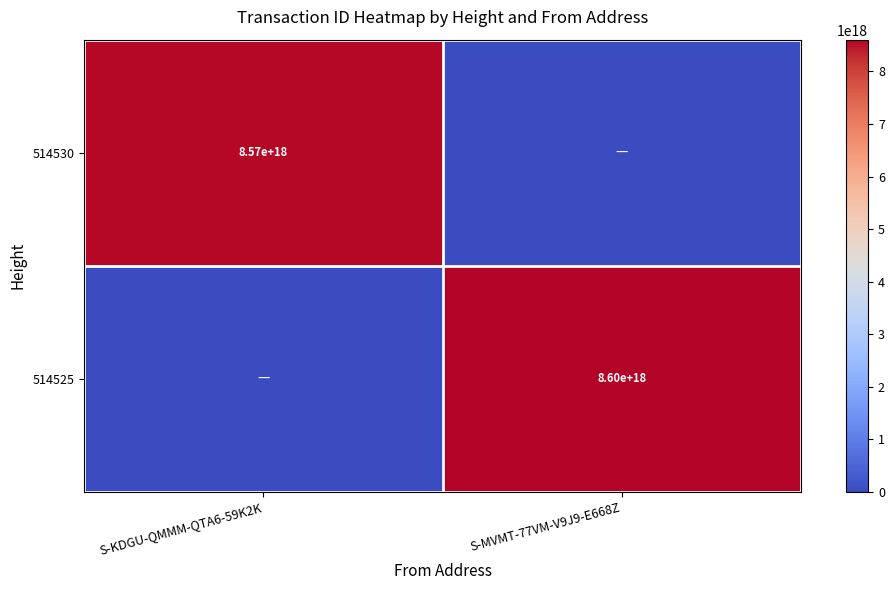

True or false: 514525 has a value of 15255965884890140672 at S-MVMT-77VM-V9J9-E668Z.

False